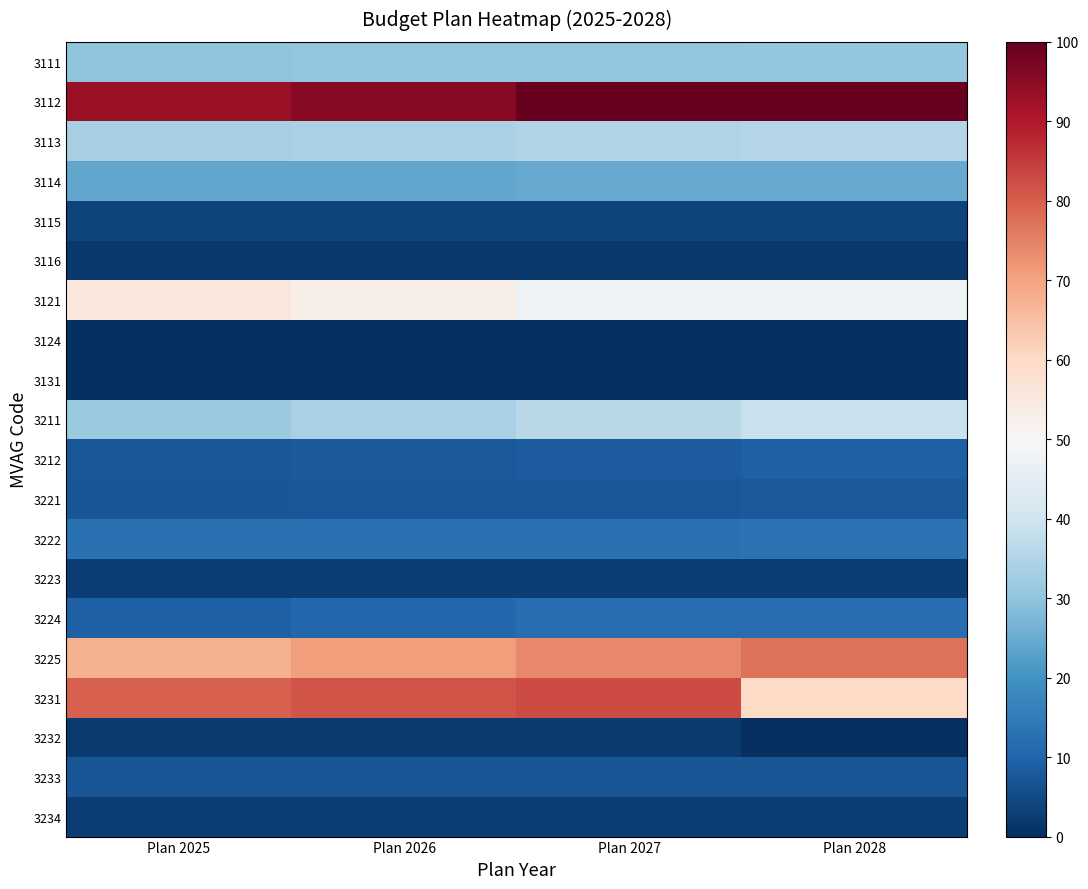

At which category is the sum across all series the highest?

Plan 2027